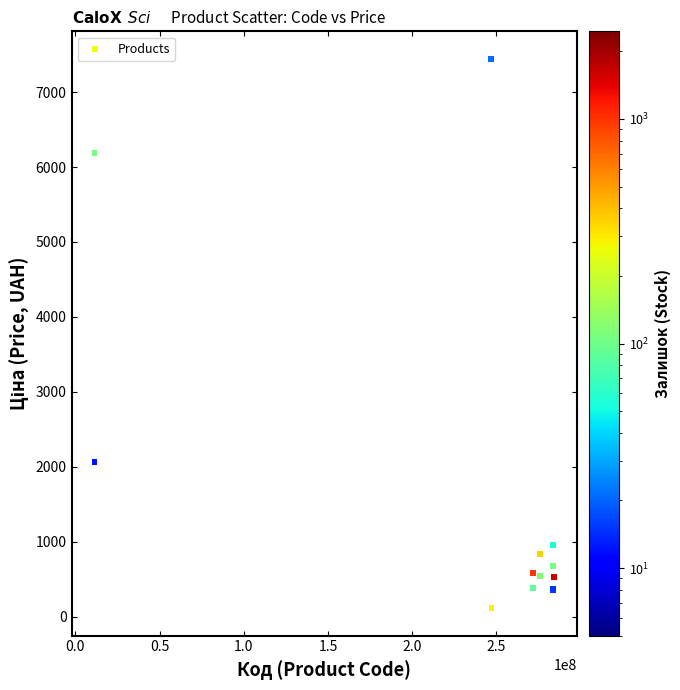

What Y value in the scatter plot is closest to 3778?

2066.2